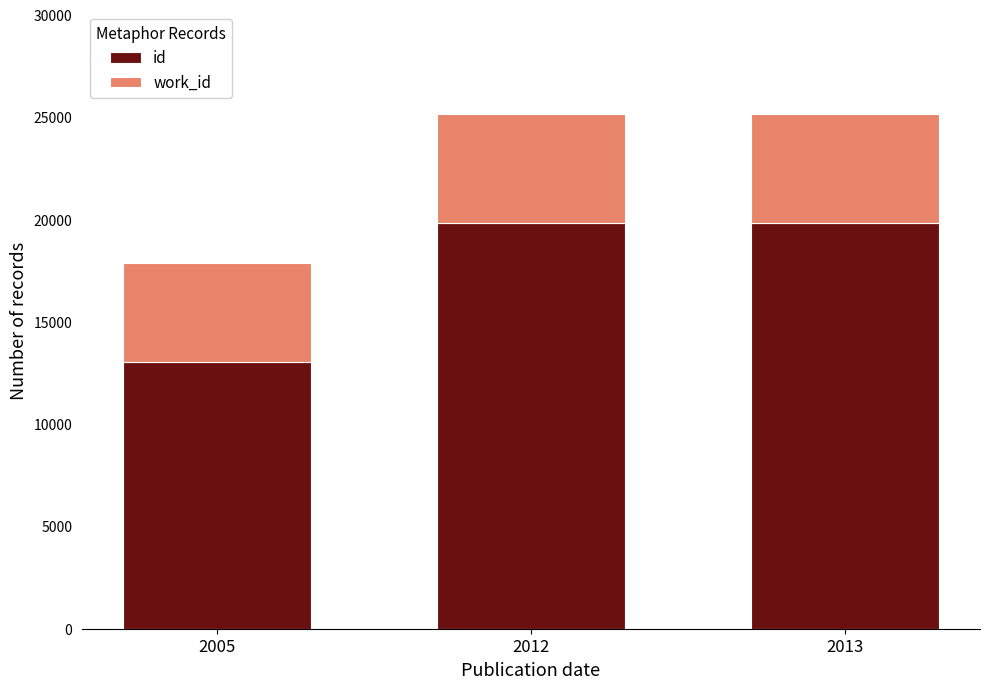

What is the lowest value of the id series?

13017